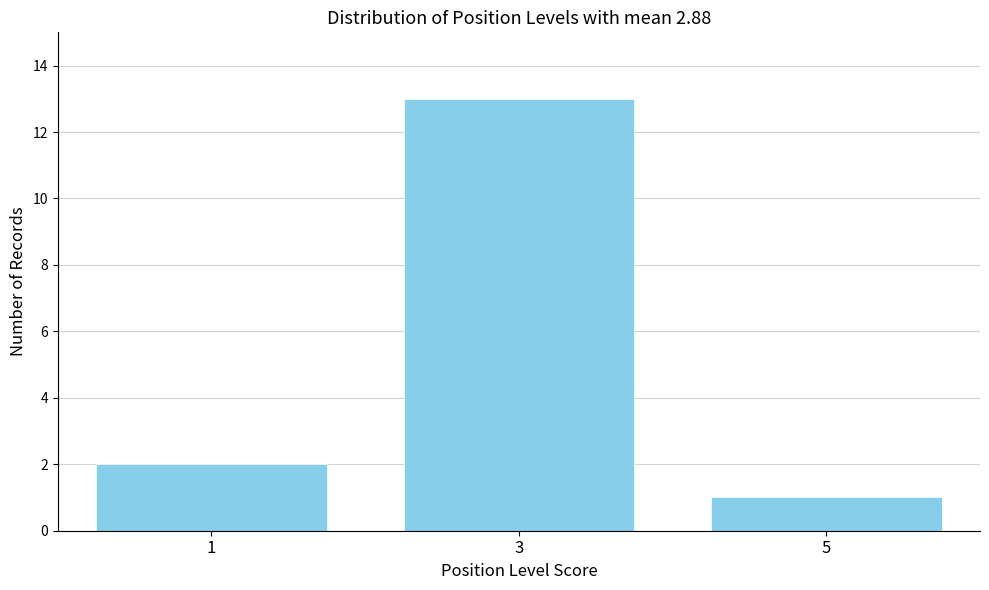

Reading right to left, what are all the values shown in this chart?

5=1	3=13	1=2